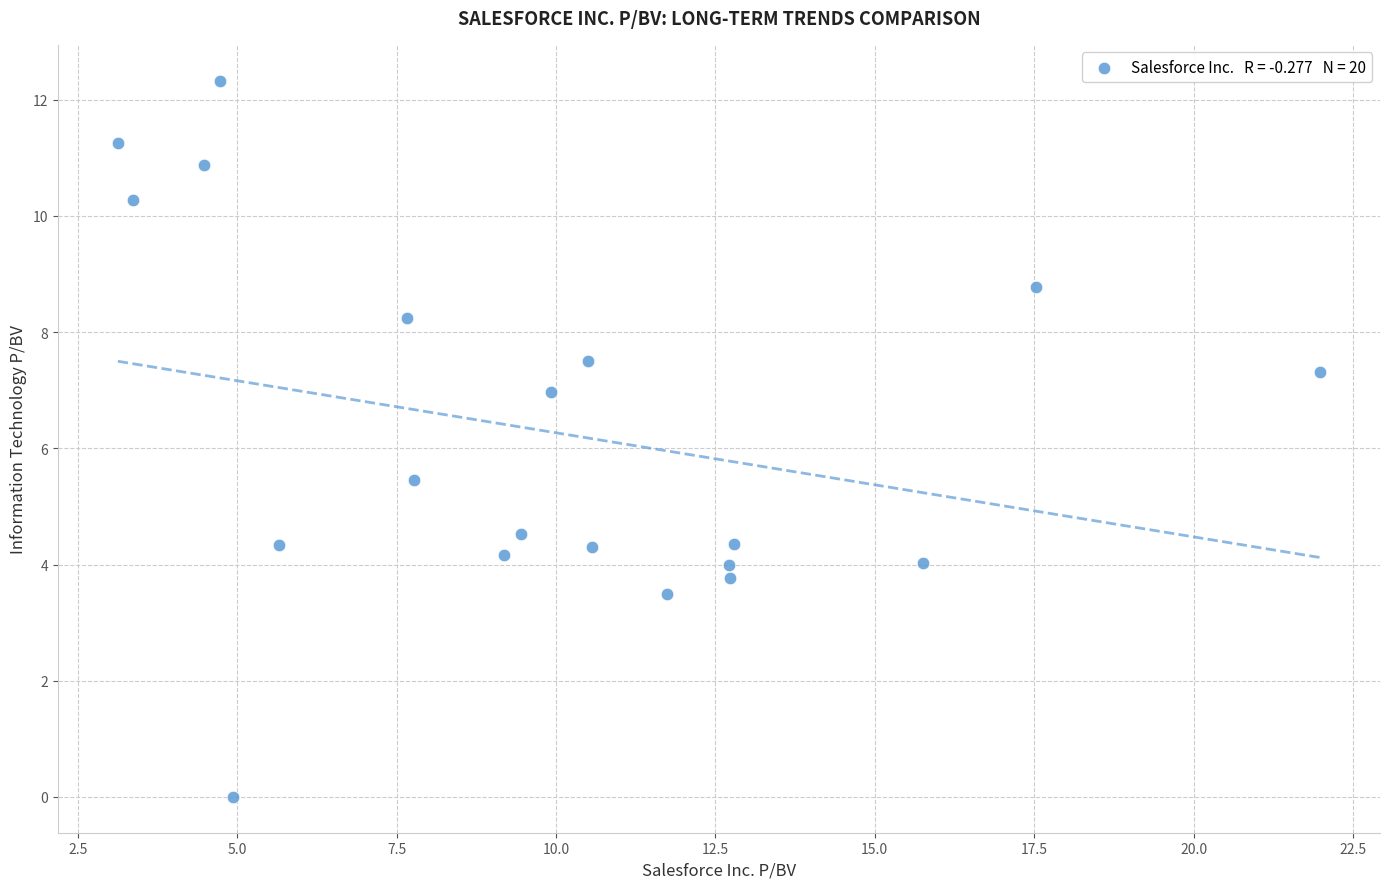

What is the range of Y values (max minus min)?

12.3